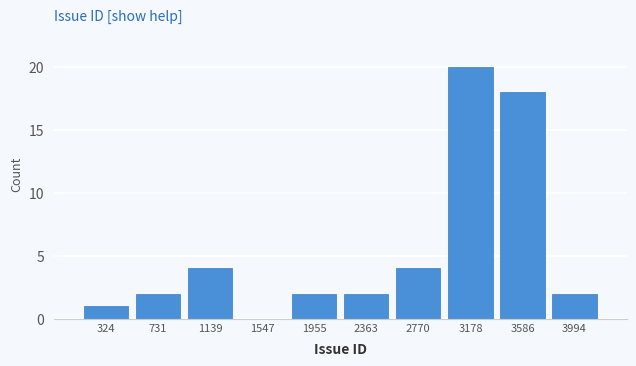

Reading left to right, extract all data points from this chart.

324=1	731=2	1139=4	1547=0	1955=2	2363=2	2770=4	3178=20	3586=18	3994=2